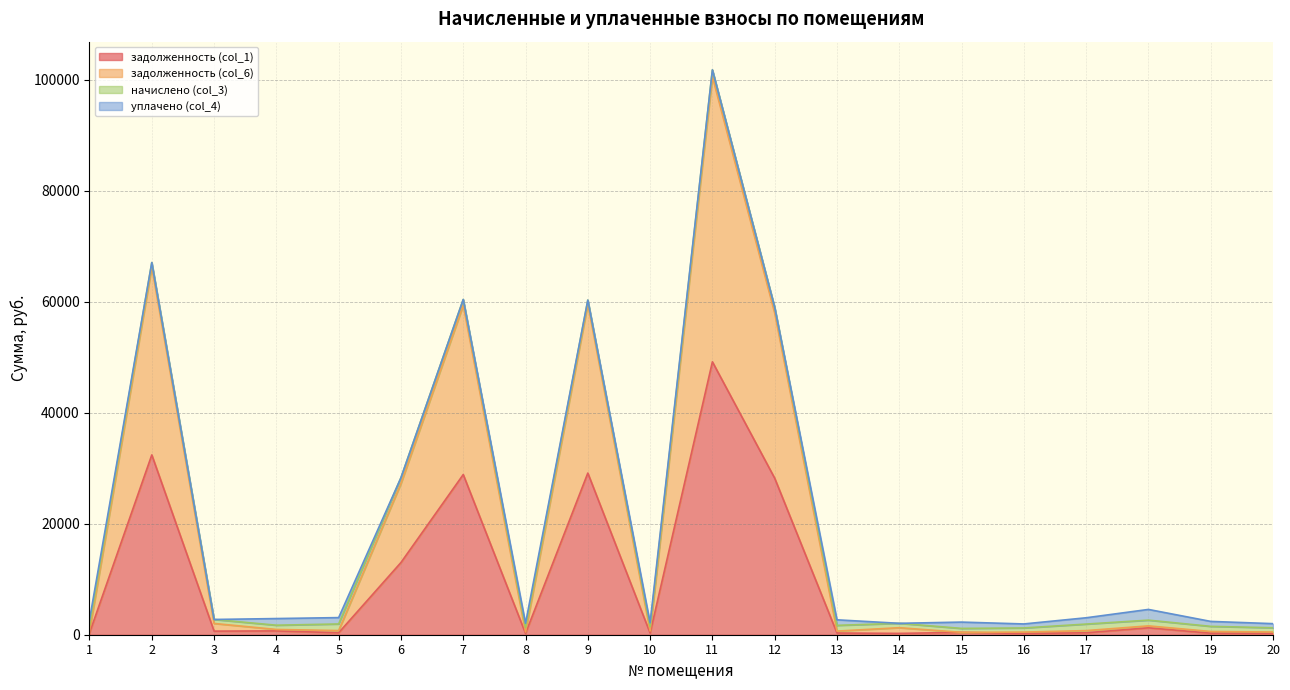

True or false: задолженность (col_1) and задолженность (col_6) intersect in this chart.

False